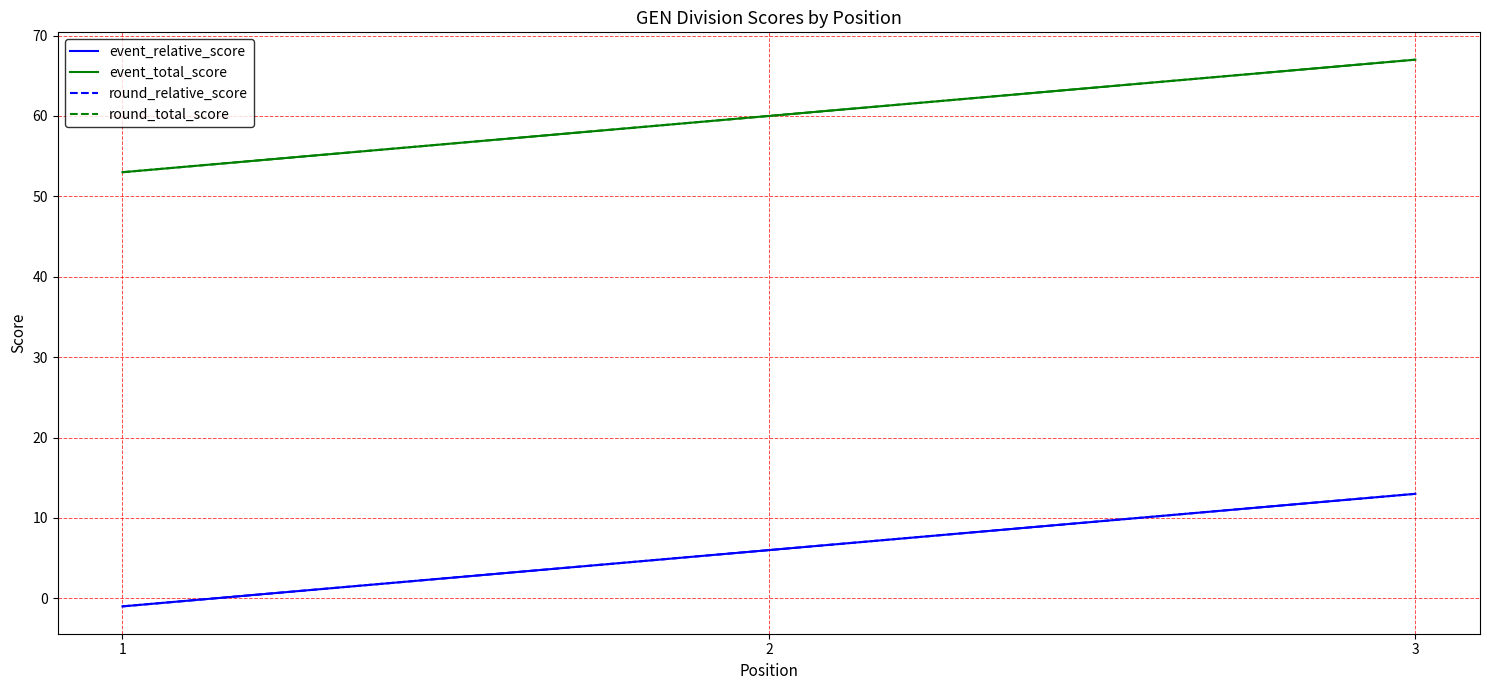

Does the chart have visible grid lines?

Yes